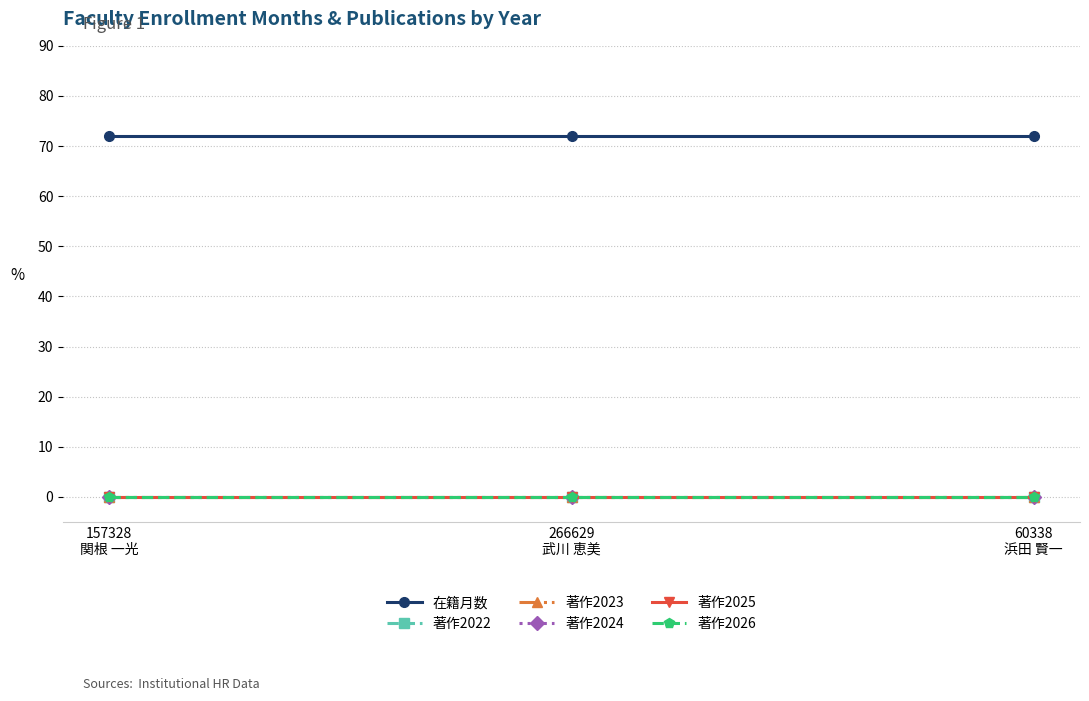

Is this an area chart (filled region under the line)?

No